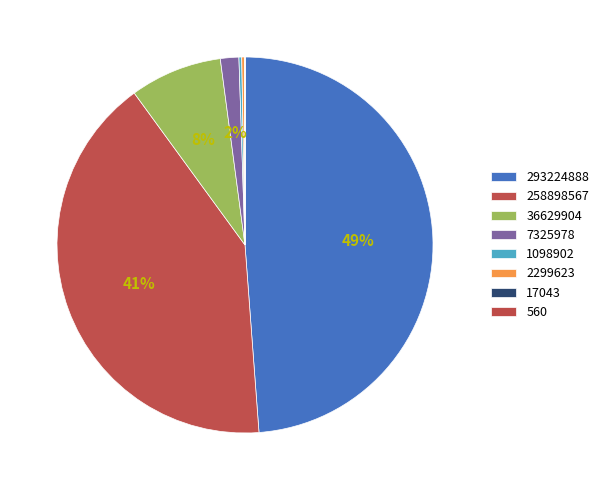

Is 258898567 the majority of the pie?

No